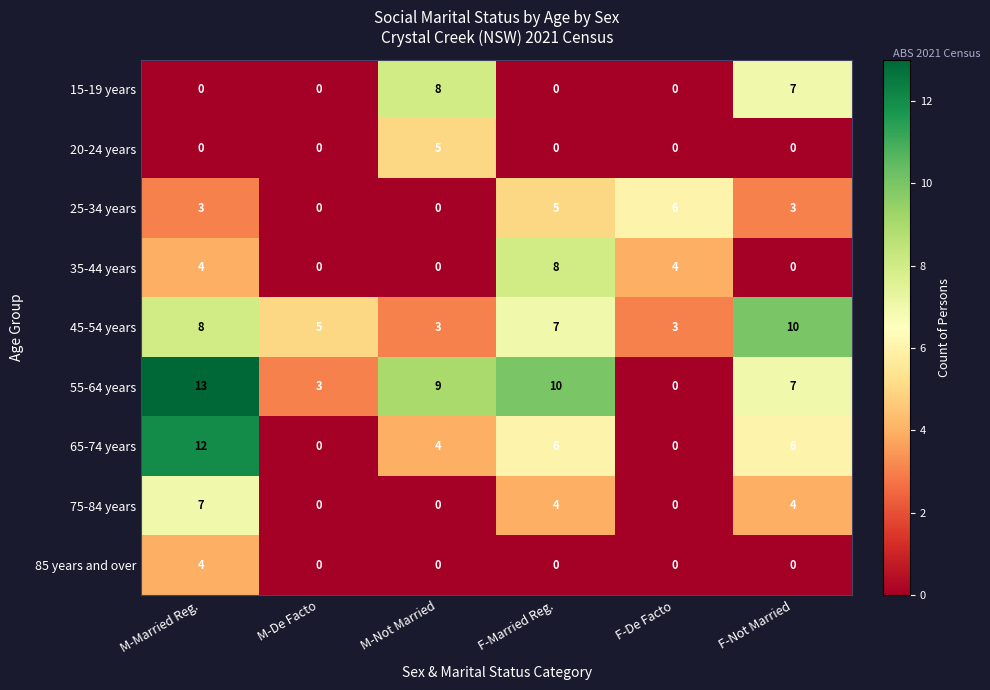

What is the greatest value displayed?

13